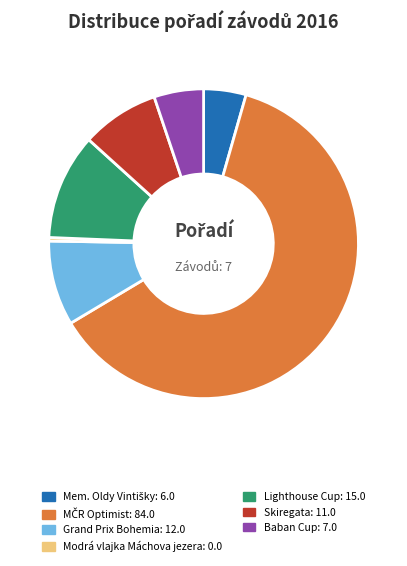

Is it true that Lighthouse Cup is 11% of the pie?

True